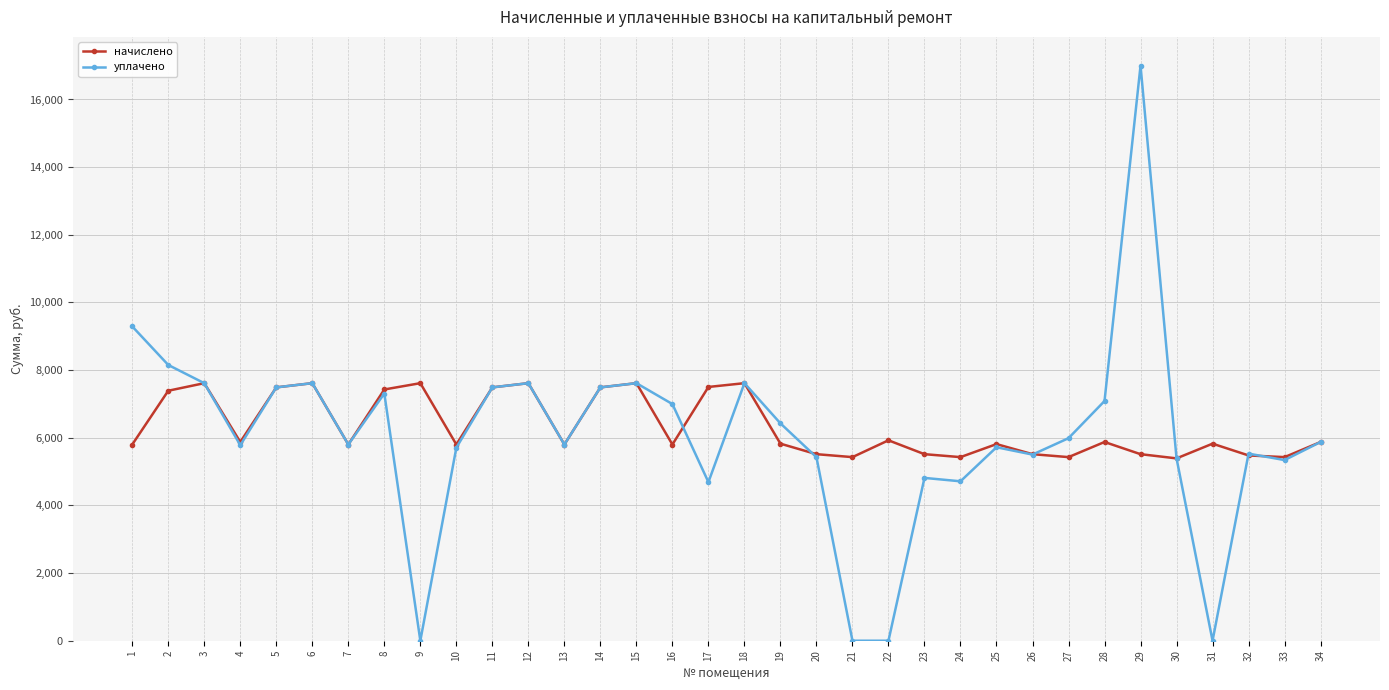

At which label does начислено first exceed 5824?

2